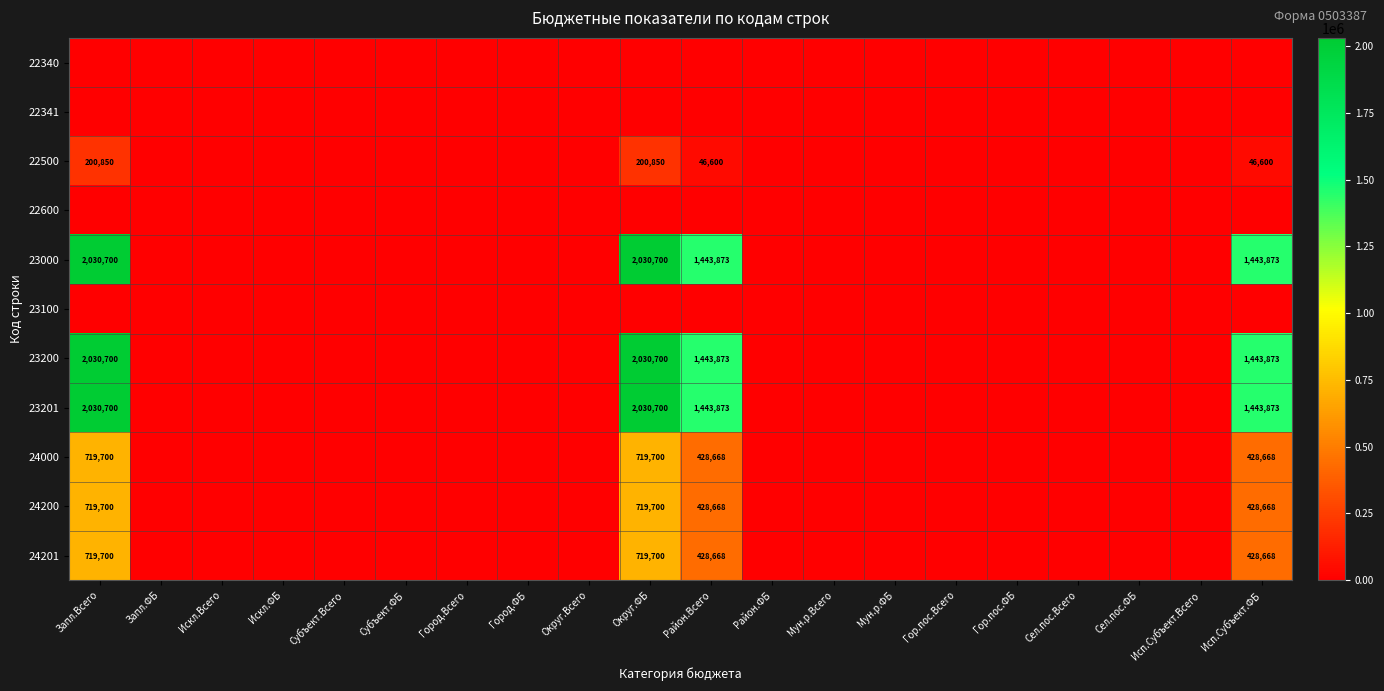

Is it true that 22500 equals 20207 at Исп.Субъект.ФБ?

False